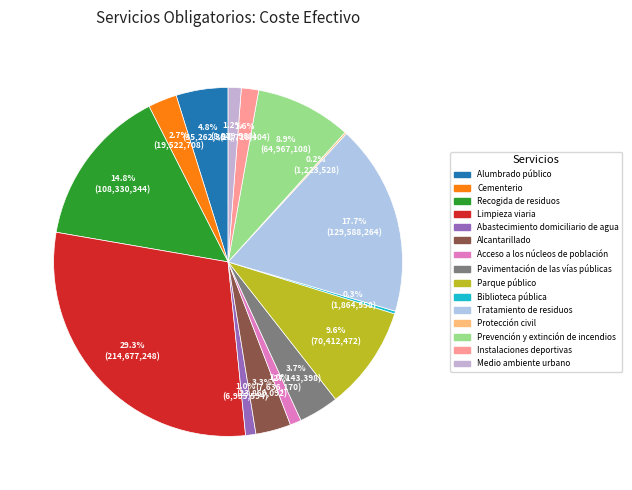

How much of the chart is everything except Prevención y extinción de incendios?

91.1%